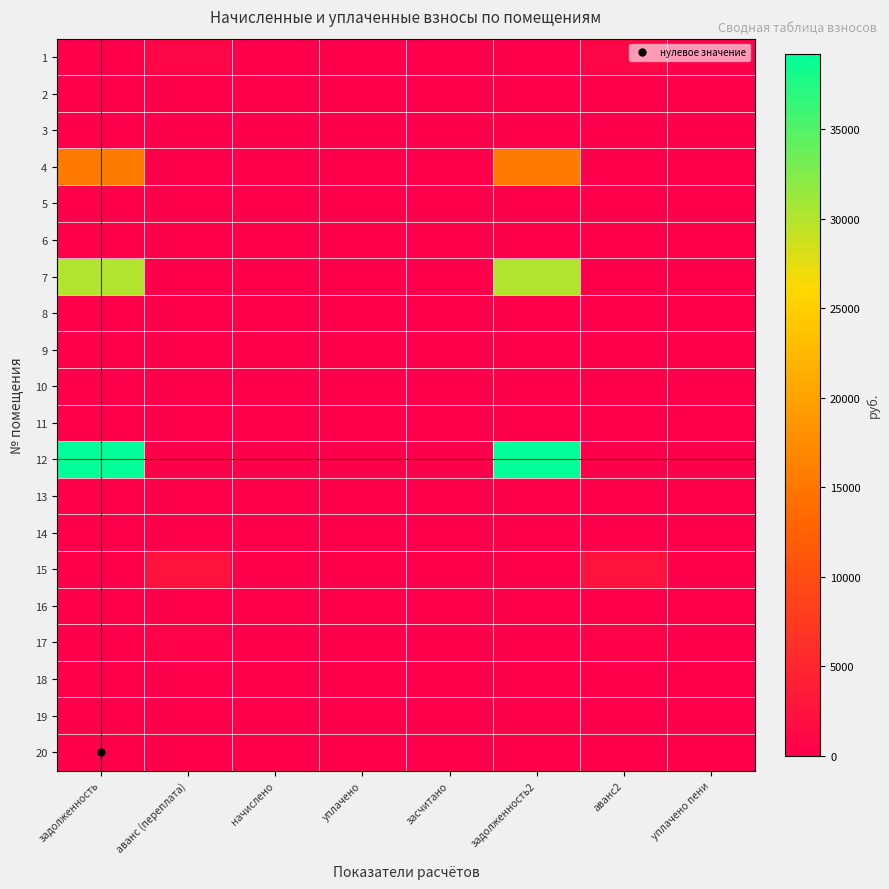

Reading left to right, transcribe all the data shown in this chart.

1: задолженность=0.0	аванс (переплата)=1008.1	начислено=0.0	уплачено=0.0	засчитано=0.0	задолженность2=0.0	аванс2=1008.1	уплачено пени=0.0
2: задолженность=0.0	аванс (переплата)=0.0	начислено=0.0	уплачено=0.0	засчитано=0.0	задолженность2=0.0	аванс2=0.0	уплачено пени=0.0
3: задолженность=0.0	аванс (переплата)=0.0	начислено=0.0	уплачено=0.0	засчитано=0.0	задолженность2=0.0	аванс2=0.0	уплачено пени=0.0
4: задолженность=15577.0	аванс (переплата)=0.0	начислено=0.0	уплачено=0.0	засчитано=0.0	задолженность2=15577.0	аванс2=0.0	уплачено пени=0.0
5: задолженность=0.0	аванс (переплата)=0.0	начислено=0.0	уплачено=0.0	засчитано=0.0	задолженность2=0.0	аванс2=0.0	уплачено пени=0.0
6: задолженность=0.0	аванс (переплата)=0.0	начислено=0.0	уплачено=0.0	засчитано=0.0	задолженность2=0.0	аванс2=0.0	уплачено пени=0.0
7: задолженность=30110.4	аванс (переплата)=0.0	начислено=0.0	уплачено=0.0	засчитано=0.0	задолженность2=30110.4	аванс2=0.0	уплачено пени=0.0
8: задолженность=0.0	аванс (переплата)=0.0	начислено=0.0	уплачено=0.0	засчитано=0.0	задолженность2=0.0	аванс2=0.0	уплачено пени=0.0
9: задолженность=0.0	аванс (переплата)=0.0	начислено=0.0	уплачено=0.0	засчитано=0.0	задолженность2=0.0	аванс2=0.0	уплачено пени=0.0
10: задолженность=0.0	аванс (переплата)=186.1	начислено=0.0	уплачено=0.0	засчитано=0.0	задолженность2=0.0	аванс2=186.1	уплачено пени=0.0
11: задолженность=0.0	аванс (переплата)=0.0	начислено=0.0	уплачено=0.0	засчитано=0.0	задолженность2=0.0	аванс2=0.0	уплачено пени=0.0
12: задолженность=39240.4	аванс (переплата)=0.0	начислено=0.0	уплачено=0.0	засчитано=0.0	задолженность2=39240.4	аванс2=0.0	уплачено пени=0.0
13: задолженность=0.0	аванс (переплата)=0.0	начислено=0.0	уплачено=0.0	засчитано=0.0	задолженность2=0.0	аванс2=0.0	уплачено пени=0.0
14: задолженность=0.0	аванс (переплата)=0.0	начислено=0.0	уплачено=0.0	засчитано=0.0	задолженность2=0.0	аванс2=0.0	уплачено пени=0.0
15: задолженность=0.0	аванс (переплата)=2500.0	начислено=0.0	уплачено=0.0	засчитано=0.0	задолженность2=0.0	аванс2=2500.0	уплачено пени=0.0
16: задолженность=0.0	аванс (переплата)=0.0	начислено=0.0	уплачено=0.0	засчитано=0.0	задолженность2=0.0	аванс2=0.0	уплачено пени=0.0
17: задолженность=0.0	аванс (переплата)=341.3	начислено=0.0	уплачено=0.0	засчитано=0.0	задолженность2=0.0	аванс2=341.3	уплачено пени=0.0
18: задолженность=0.0	аванс (переплата)=0.0	начислено=0.0	уплачено=0.0	засчитано=0.0	задолженность2=0.0	аванс2=0.0	уплачено пени=0.0
19: задолженность=249.4	аванс (переплата)=0.0	начислено=0.0	уплачено=0.0	засчитано=0.0	задолженность2=249.4	аванс2=0.0	уплачено пени=0.0
20: задолженность=0.0	аванс (переплата)=0.0	начислено=0.0	уплачено=0.0	засчитано=0.0	задолженность2=0.0	аванс2=0.0	уплачено пени=0.0